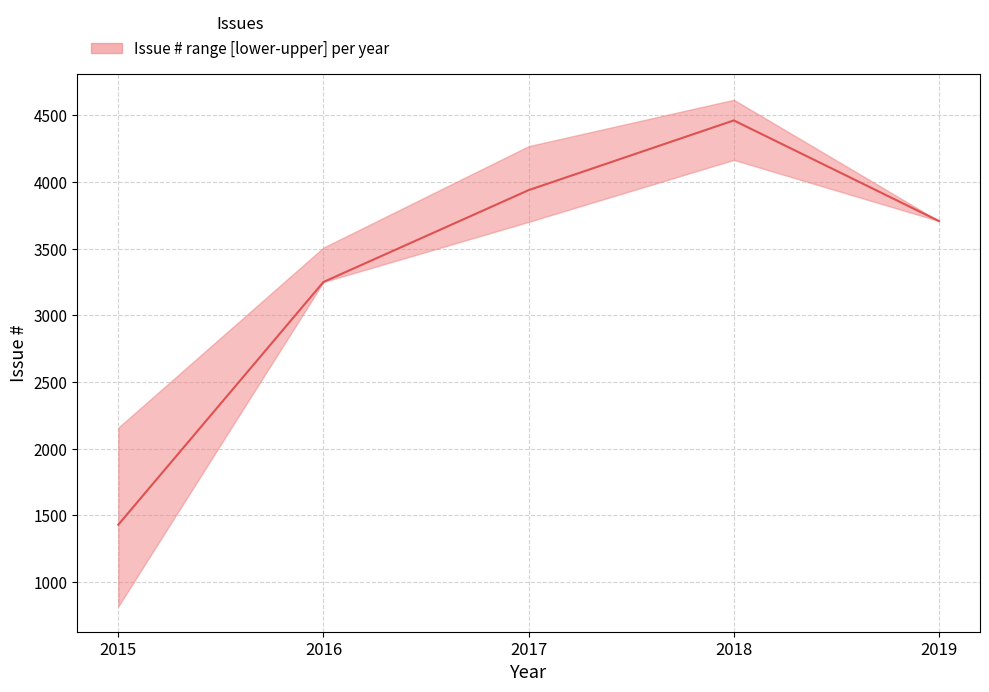

What is the sum of all values?

16792